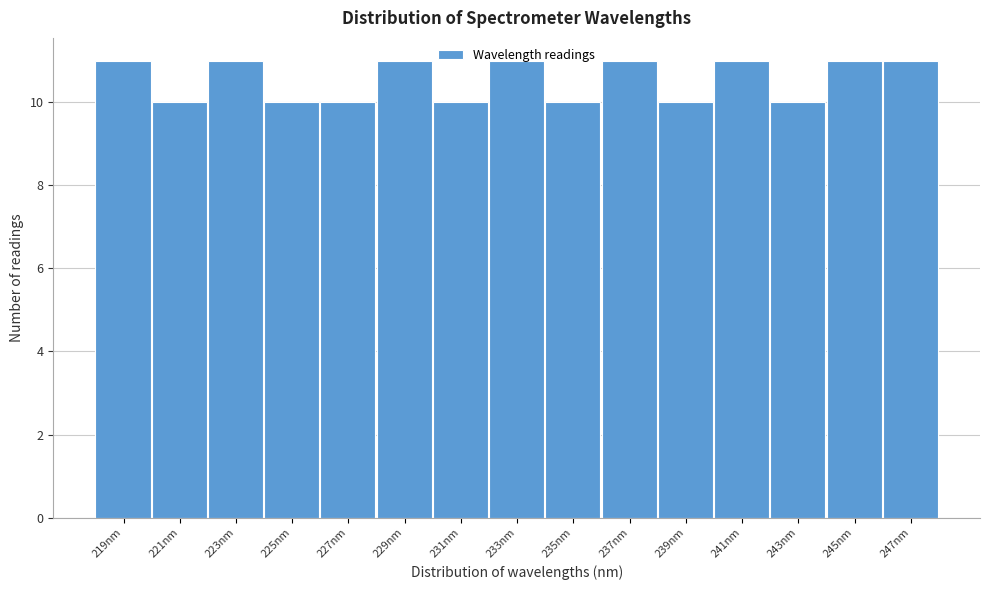

How tall is the bar that spans 224.0 to 226.0 on the x-axis? Neither the bar edges nor the heights are printed on the chart, so give them approximately, as read against the axes.

10